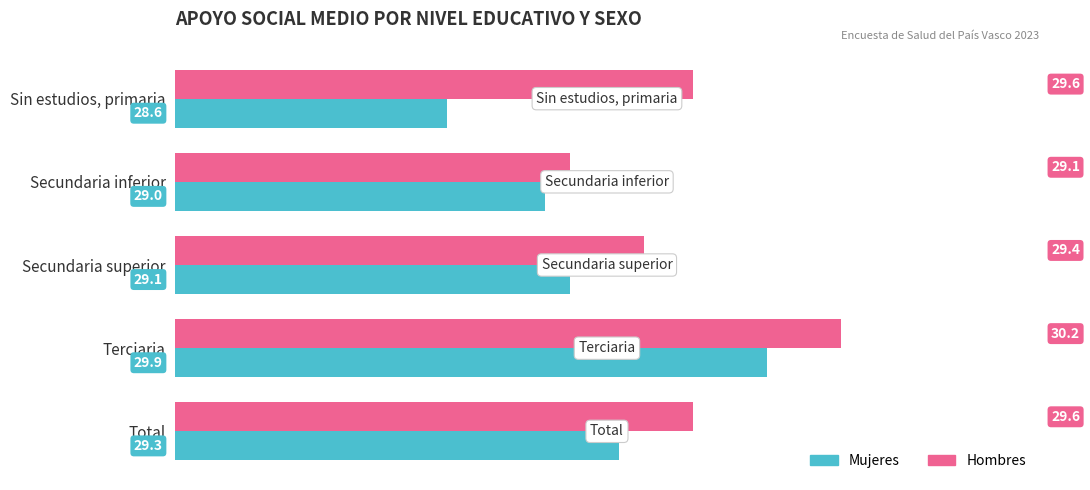

At how many categories does at least one series exceed 29?

5